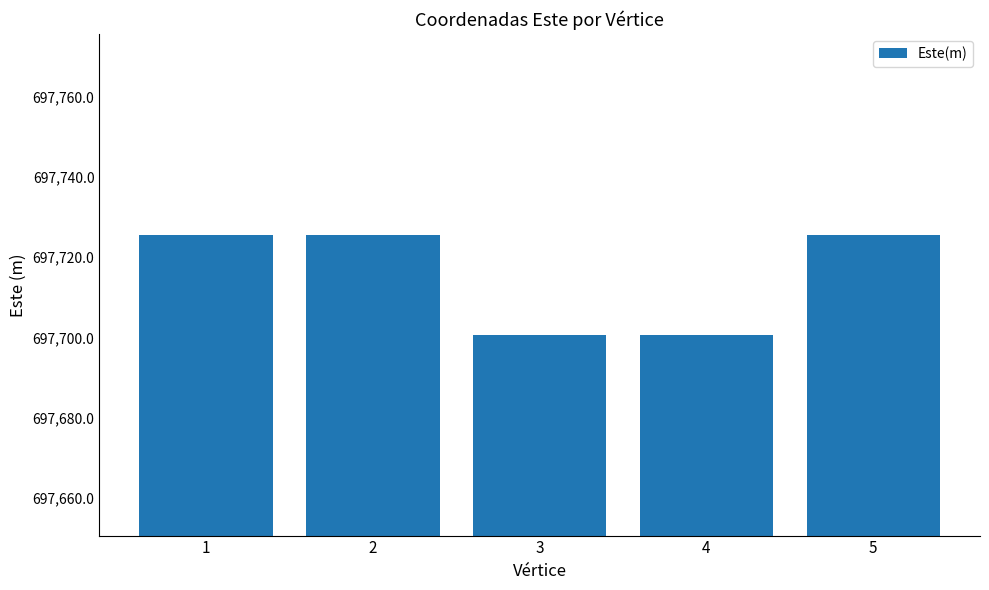

What is the minimum value shown in the chart?

697700.6